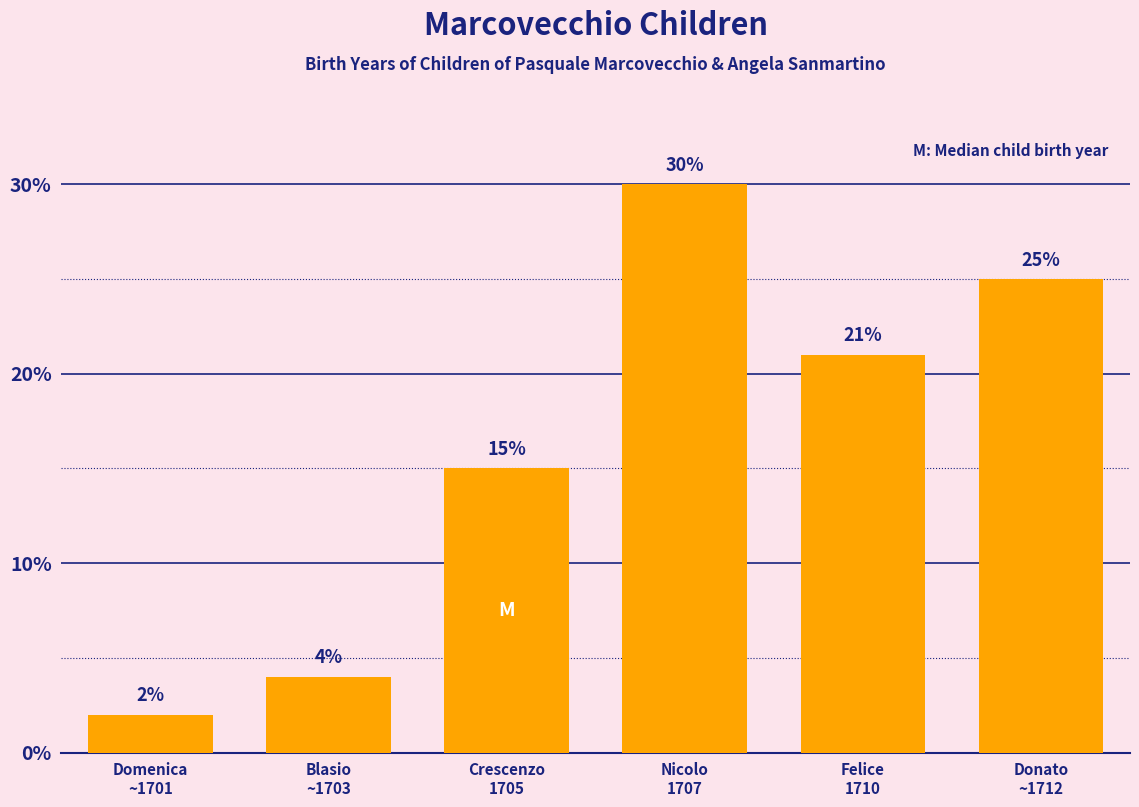

Does the chart contain any negative values?

No